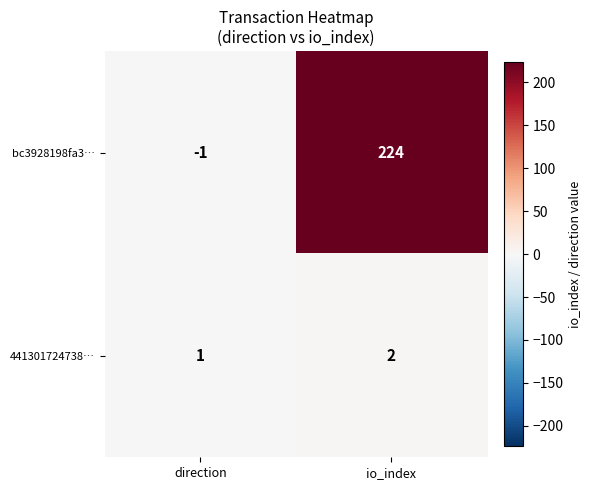

Rank the series by their maximum value, from lowest to highest.

441301724738…, bc3928198fa3…